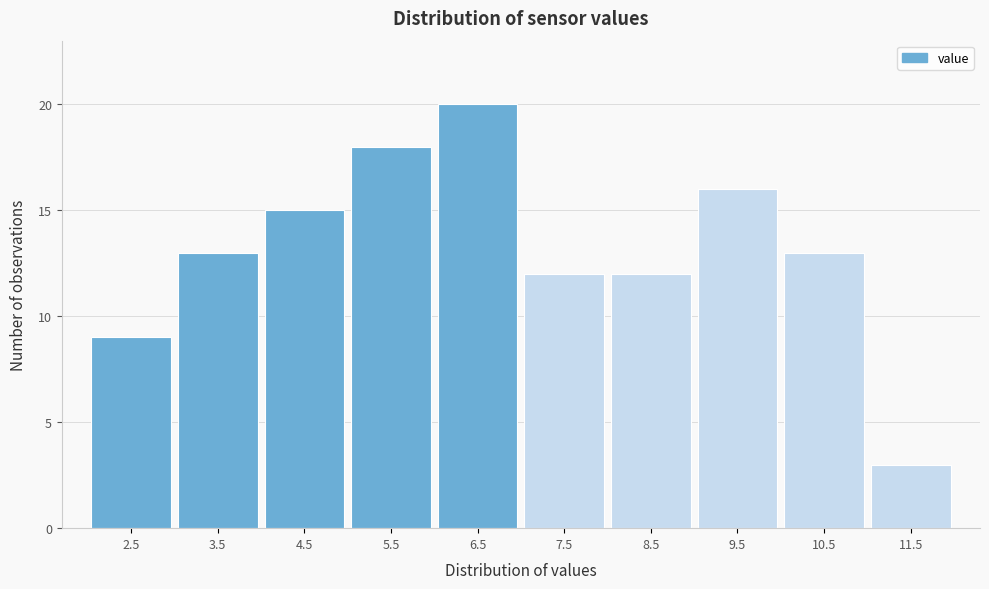

Reading left to right, transcribe all the data shown in this chart.

9	13	15	18	20	12	12	16	13	3